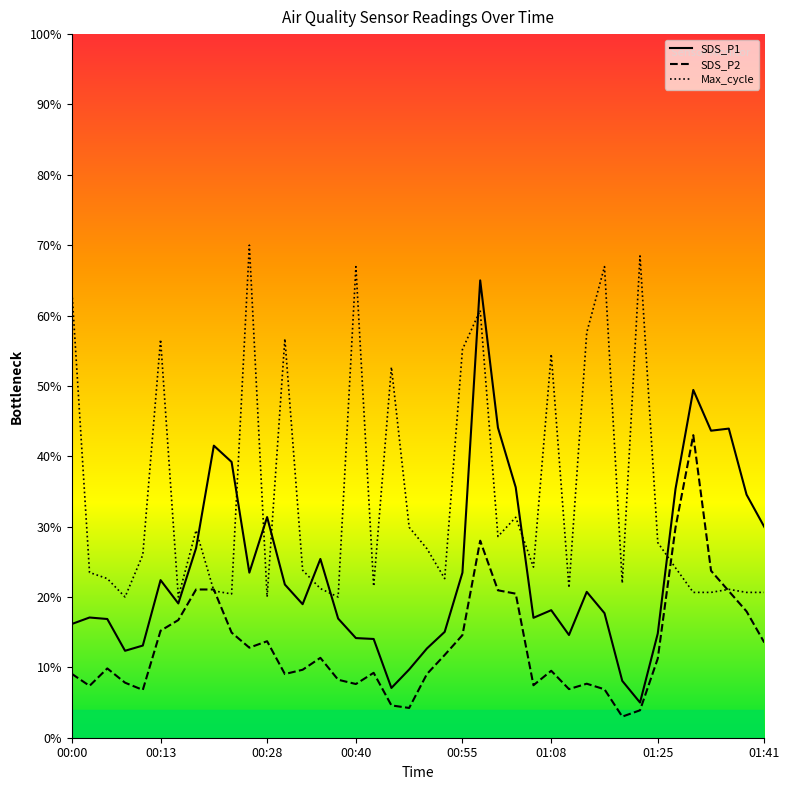

True or false: Max_cycle has a value of 21.2 at 00:35.

True